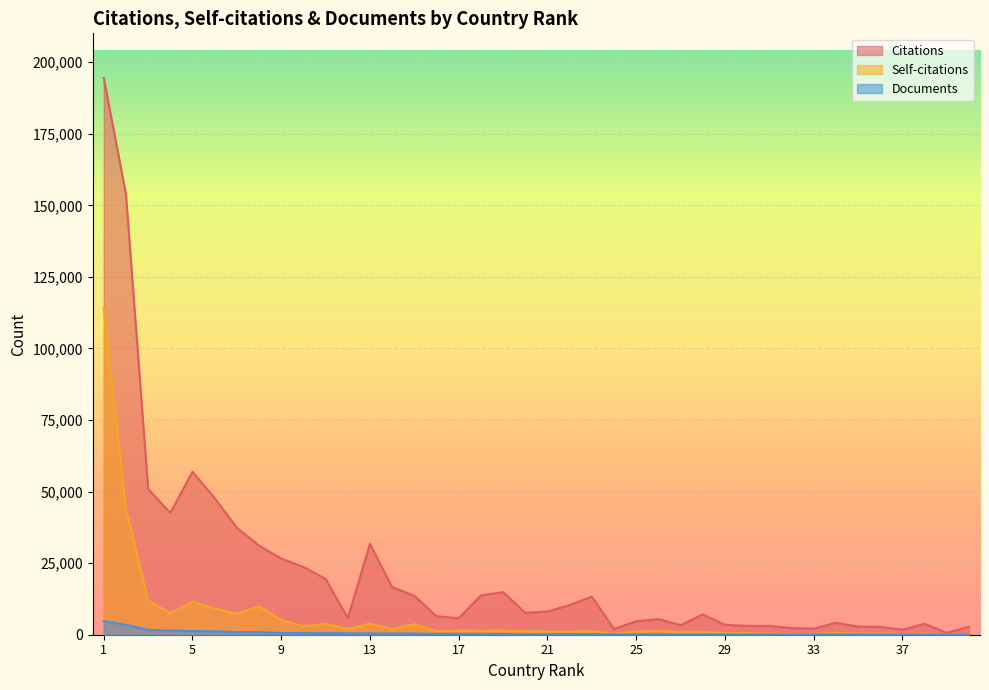

What is the average value of the Citations series?

22197